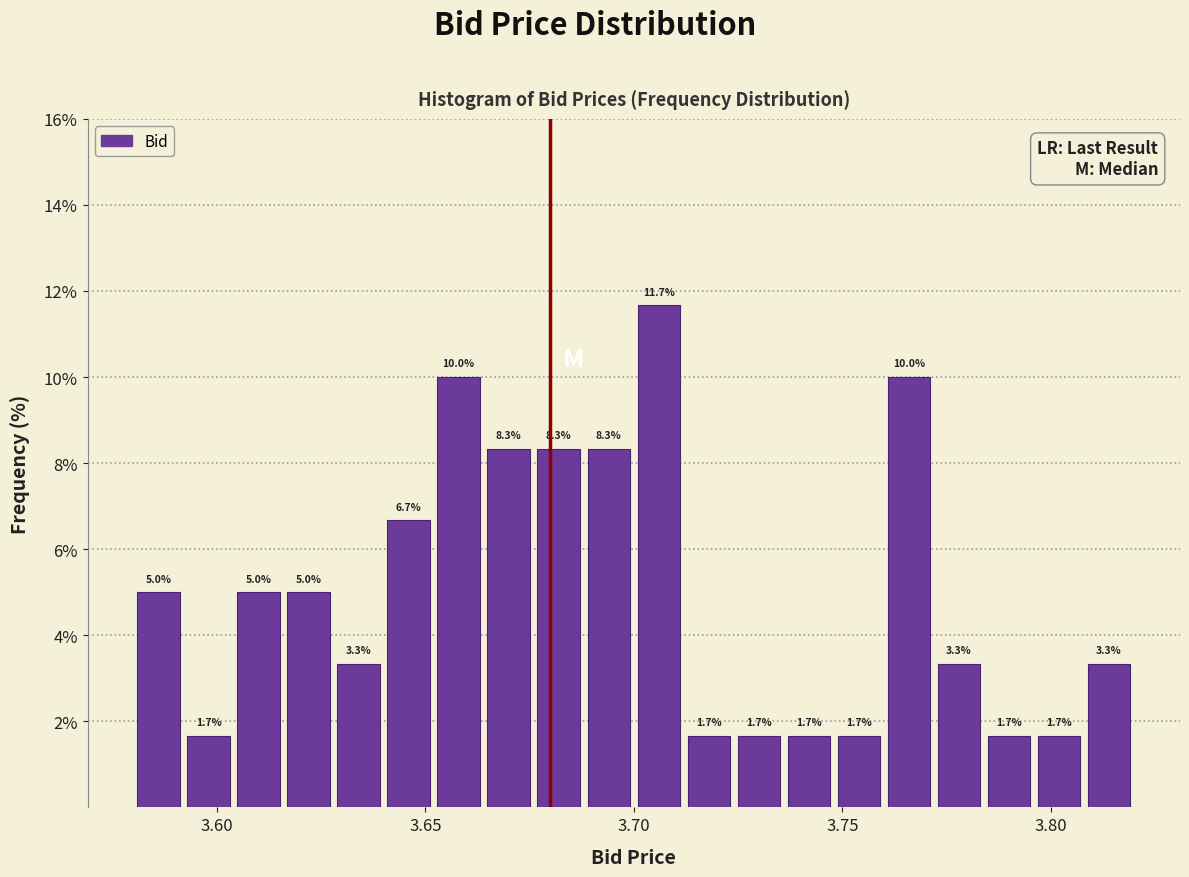

Read against the x-axis, roughly where is the centre of the tallest bar?

3.705